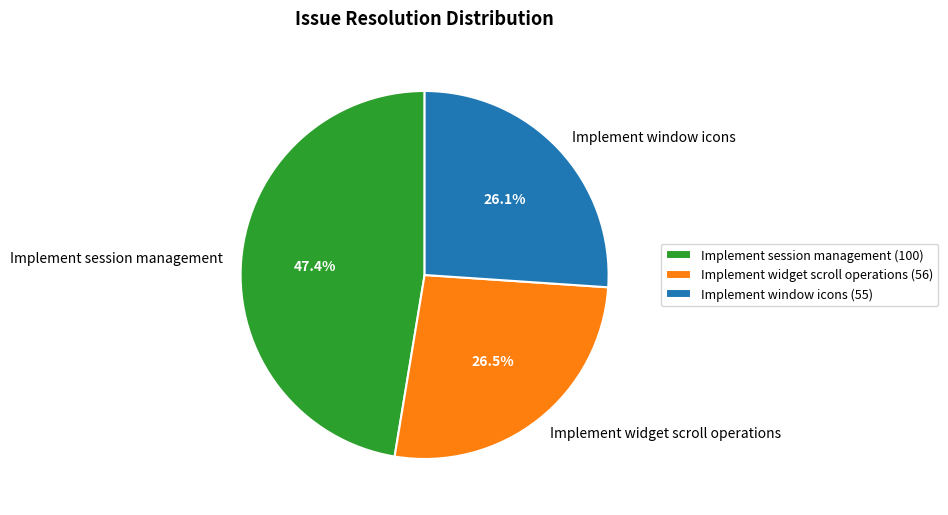

Is the sum of Implement widget scroll operations and Implement session management greater than half?

Yes